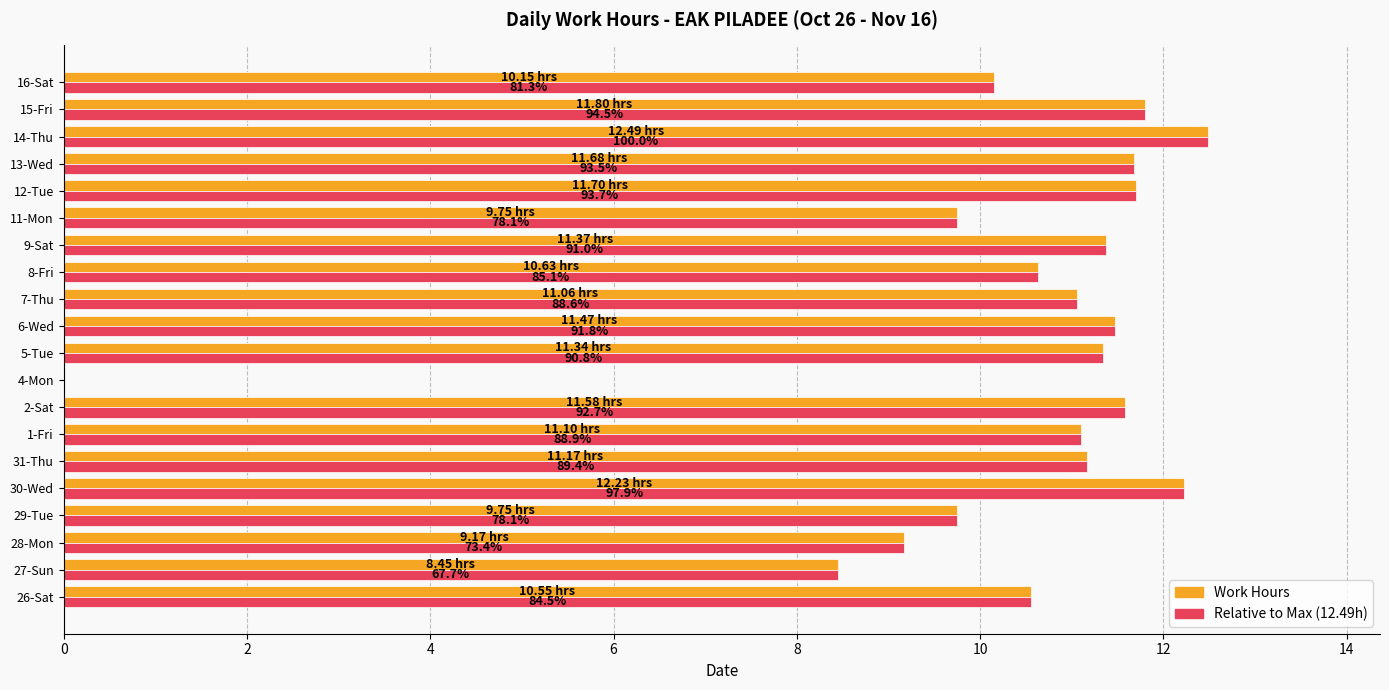

What is the total value across all series at 31-Thu?

22.3